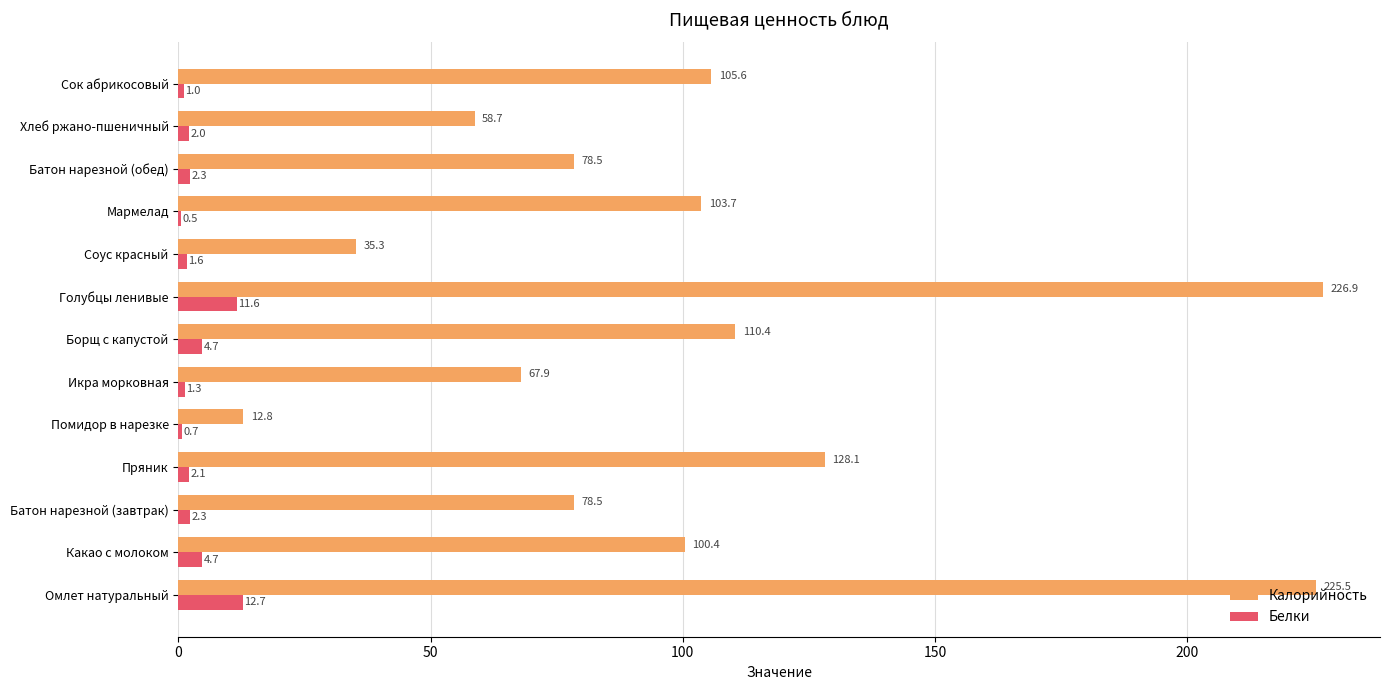

At which category is the sum across all series the highest?

Голубцы ленивые